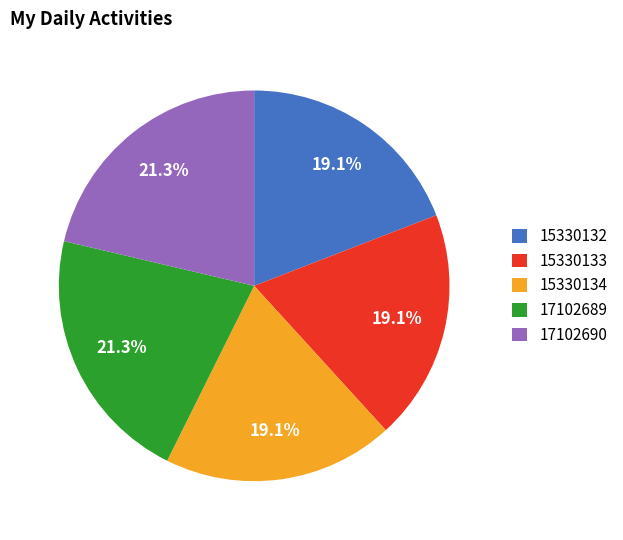

Is there a majority slice in this chart?

No